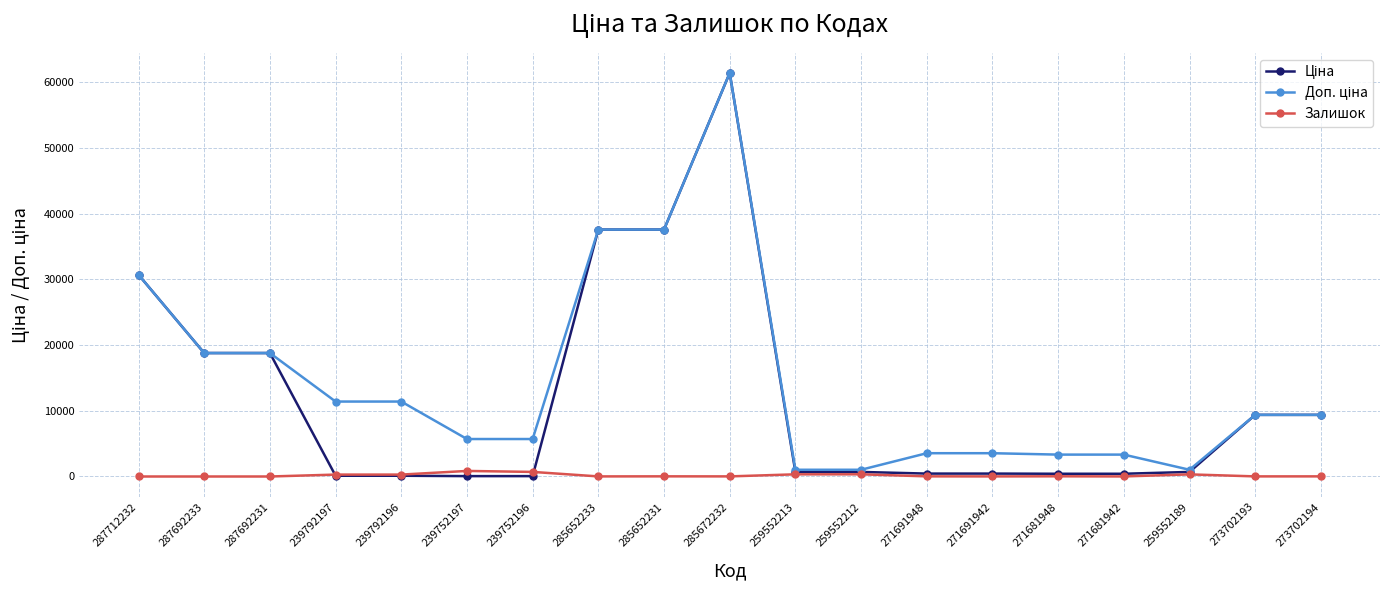

At how many categories does at least one series exceed 27188?

4